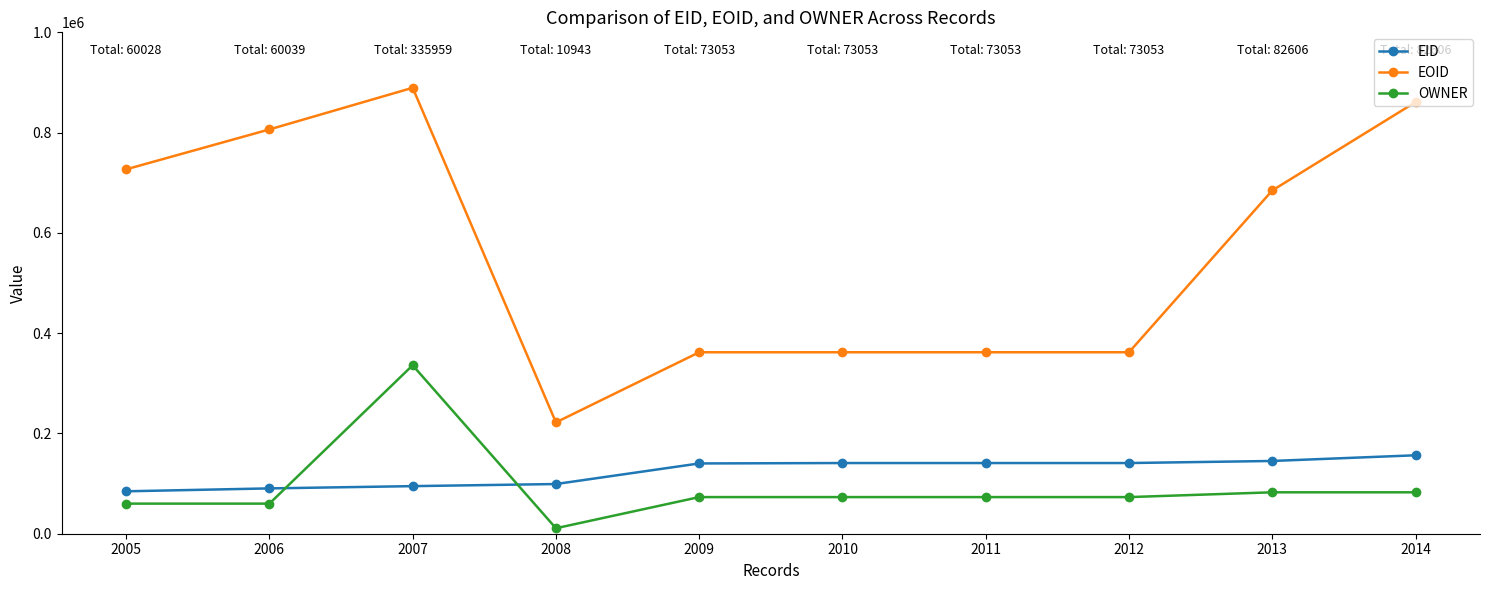

Which series ends up on top after the final intersection of OWNER and EID?

EID